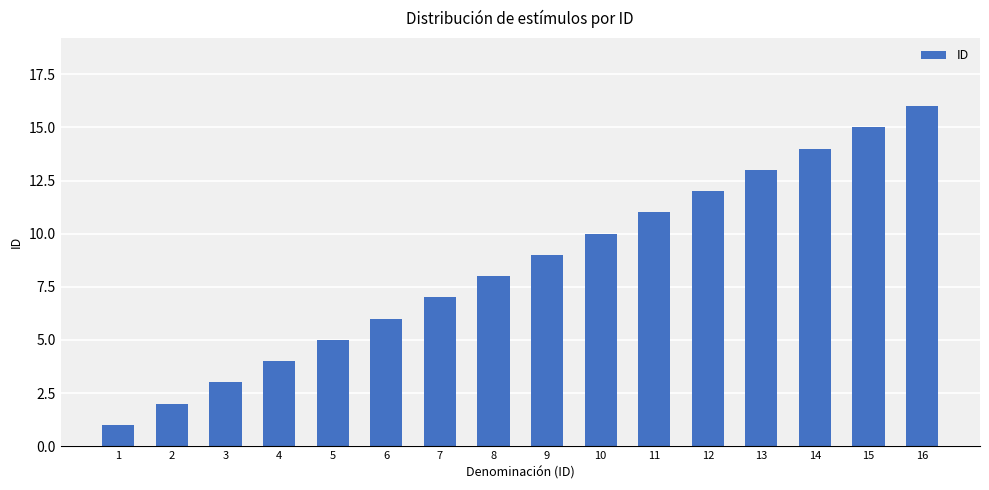

True or false: the data shows 1 at 3.

False